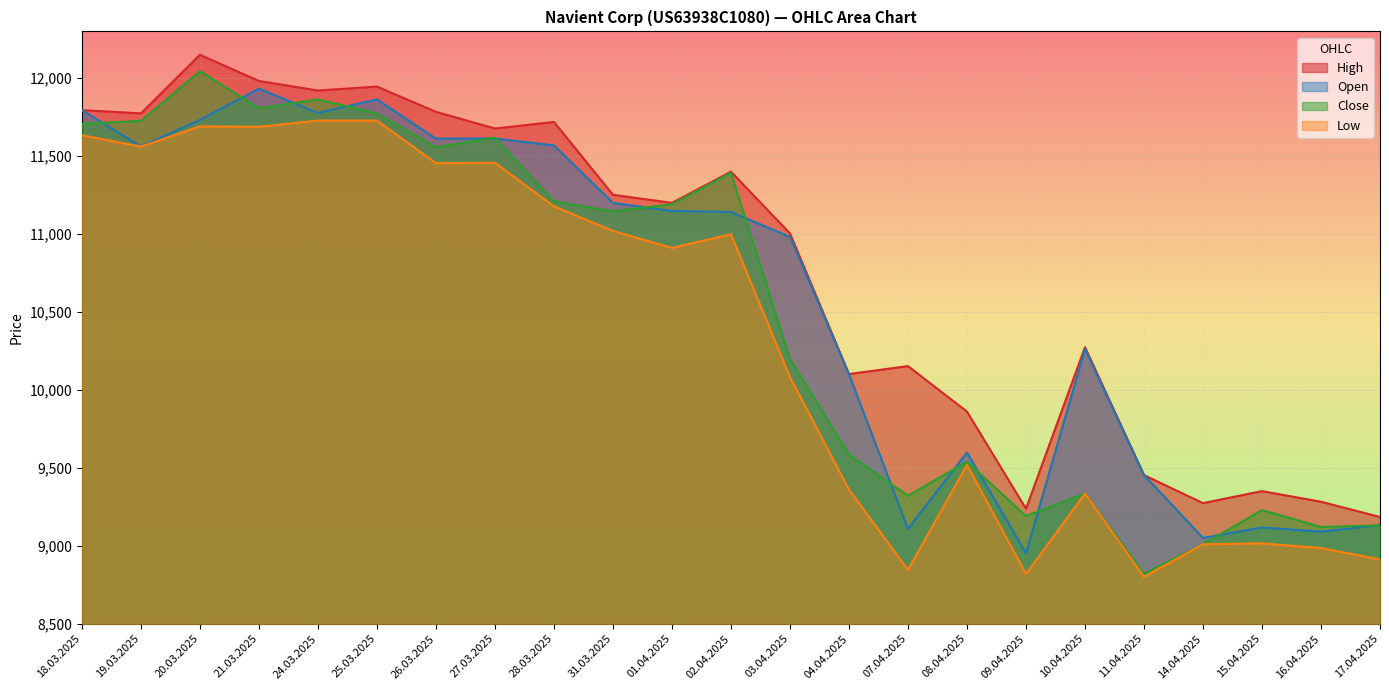

What position from the left is 14.04.2025?

20